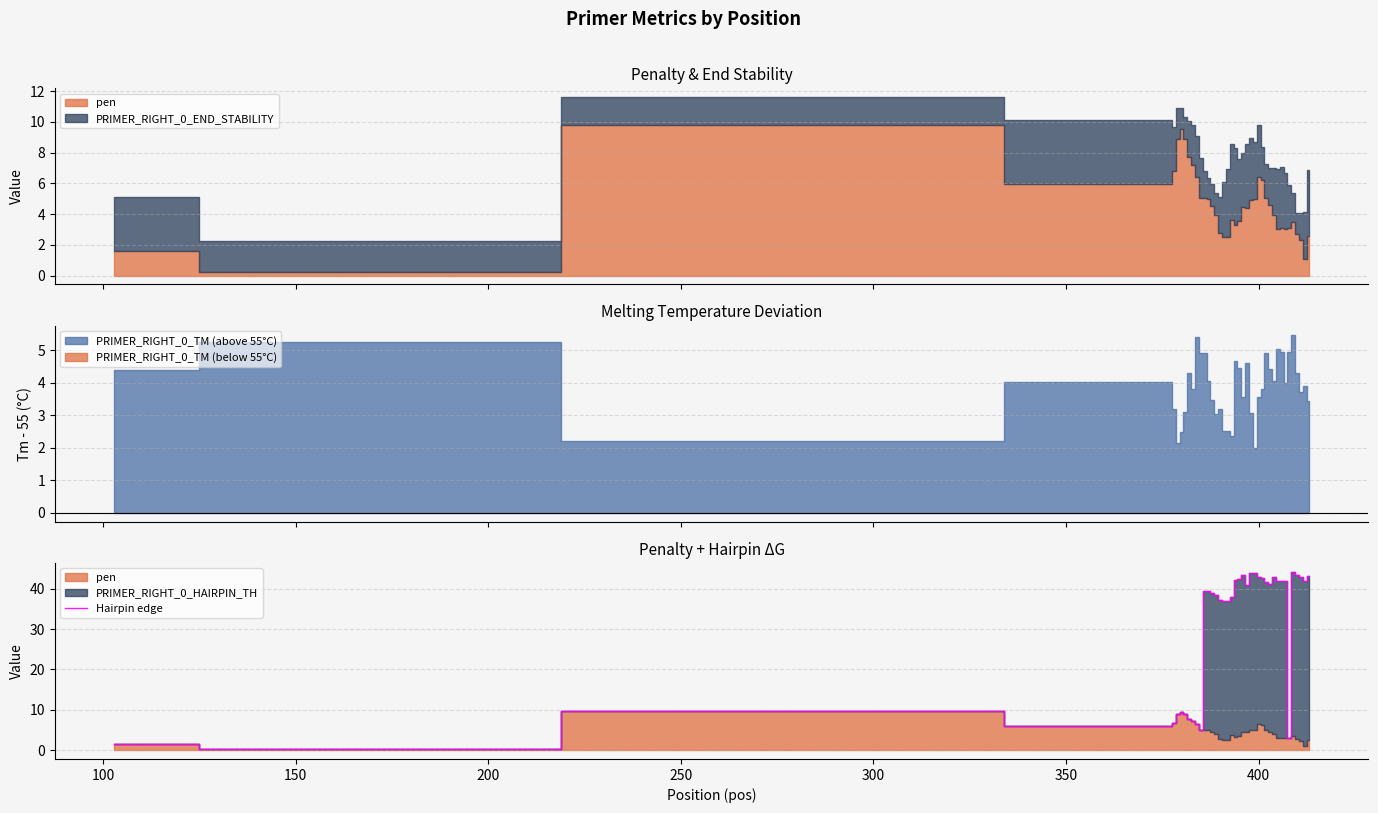

True or false: the data shows 3.2 at 350.

False